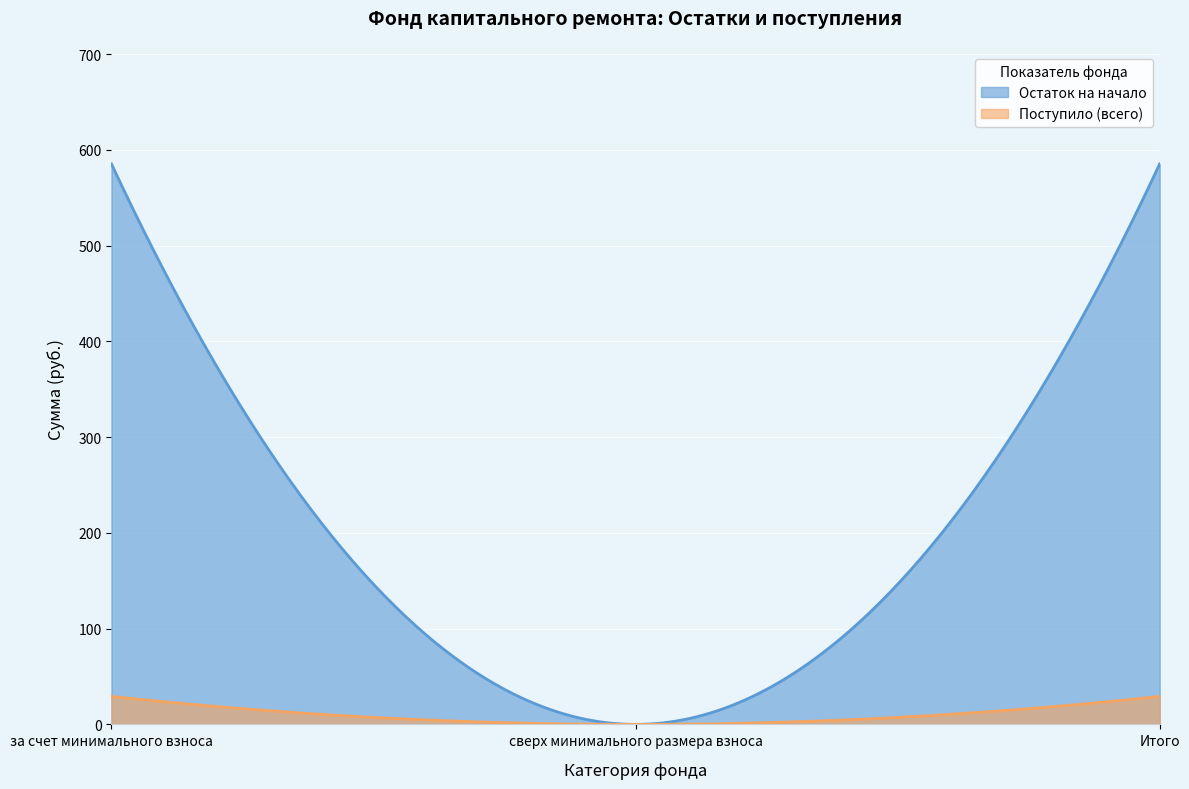

Is it true that Остаток на начало equals 243.4 at за счет минимального взноса?

False